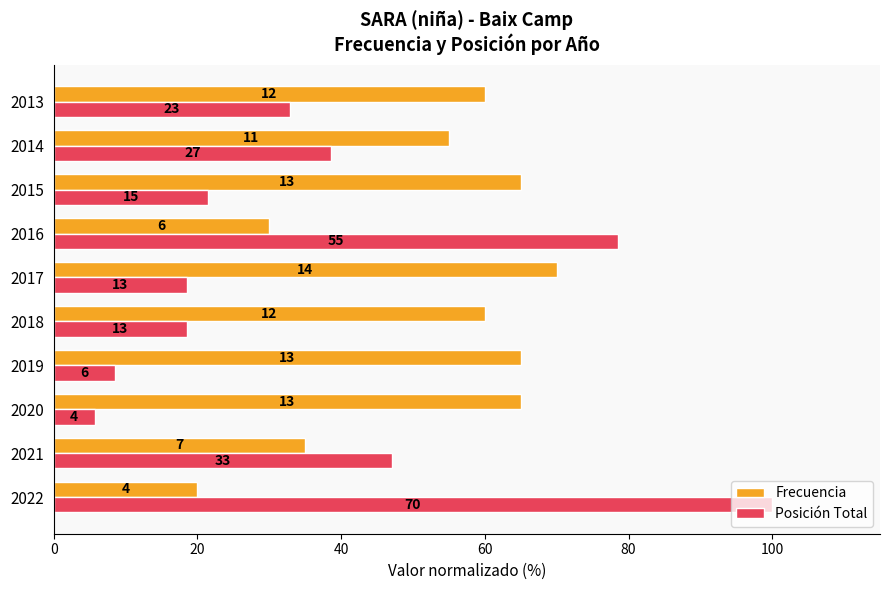

What are all the series names shown in the legend?

Frecuencia, Posición Total